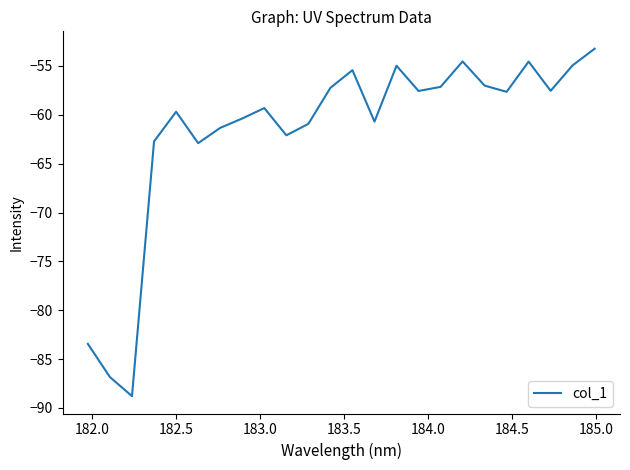

What is the greatest value displayed?

-53.2